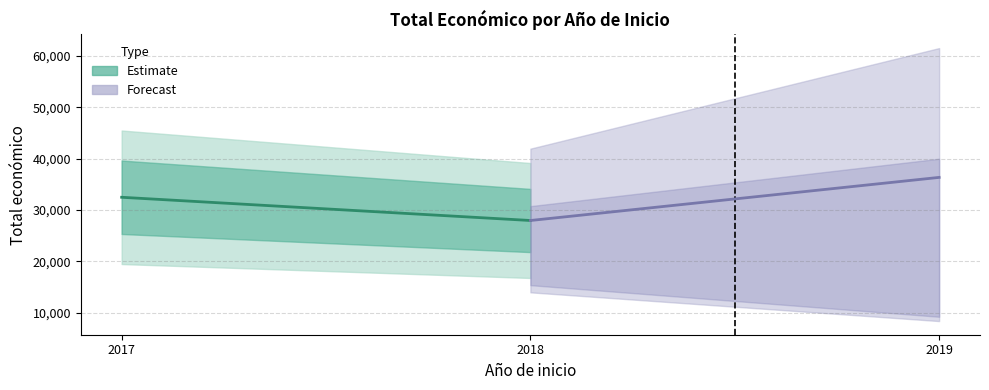

What is the highest value of the Estimate series?

32480